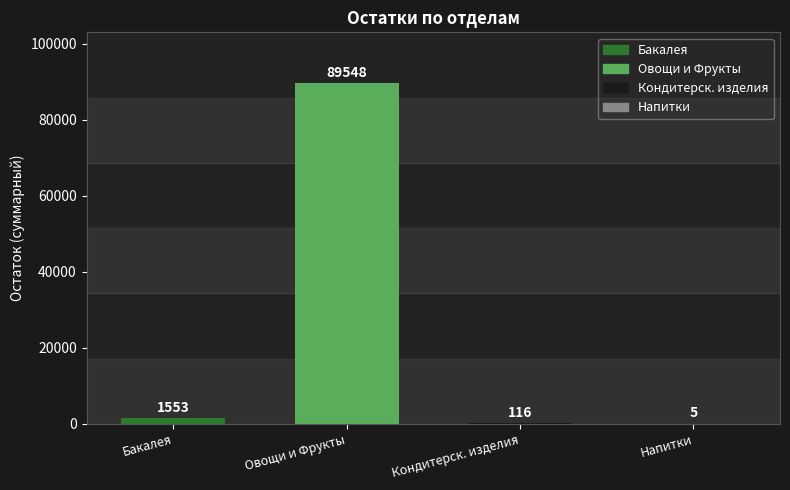

What is the maximum value shown in the chart?

89548